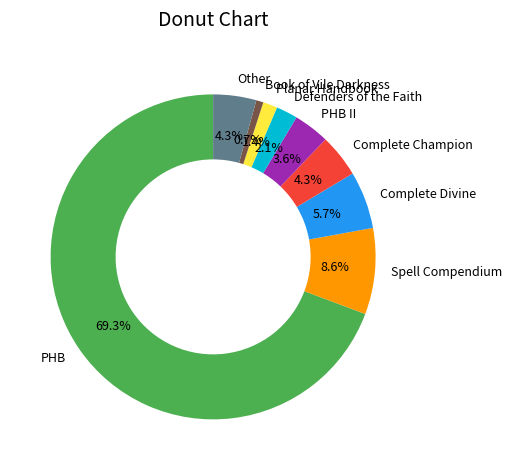

Which has a higher value, Other or Planar Handbook?

Other